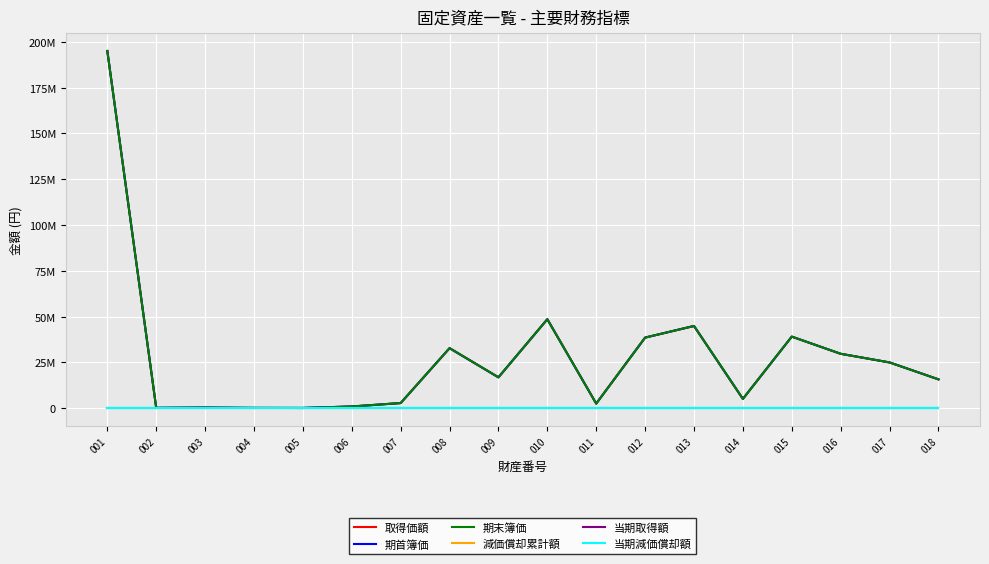

What is the sum of the 取得価額 values at 008 and 003?

33035456